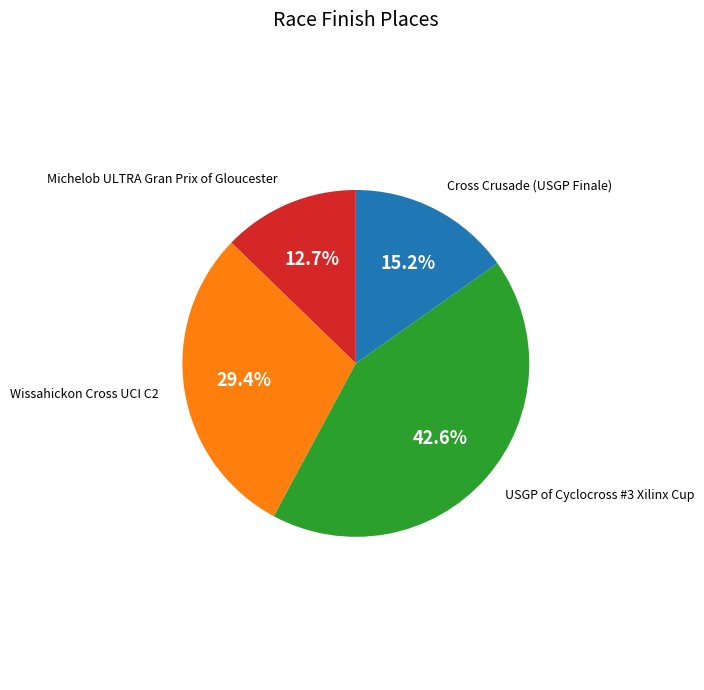

Approximately how many times larger is the value at Cross Crusade (USGP Finale) compared to Wissahickon Cross UCI C2?

0.5